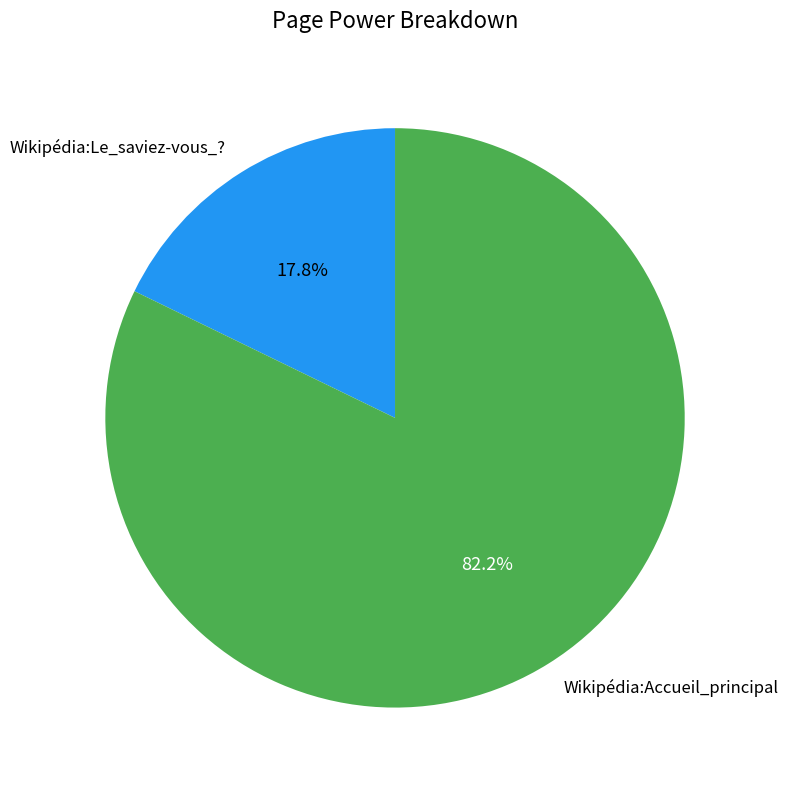

Does Wikipédia:Accueil_principal represent more than half of the total?

Yes